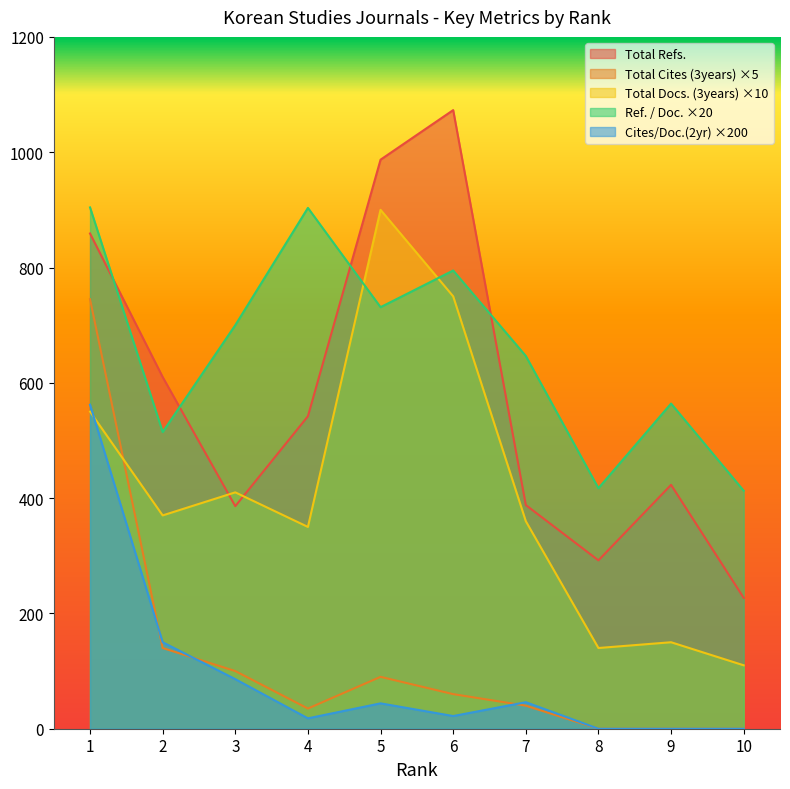

At which label does Total Cites (3years) first exceed 60?

1